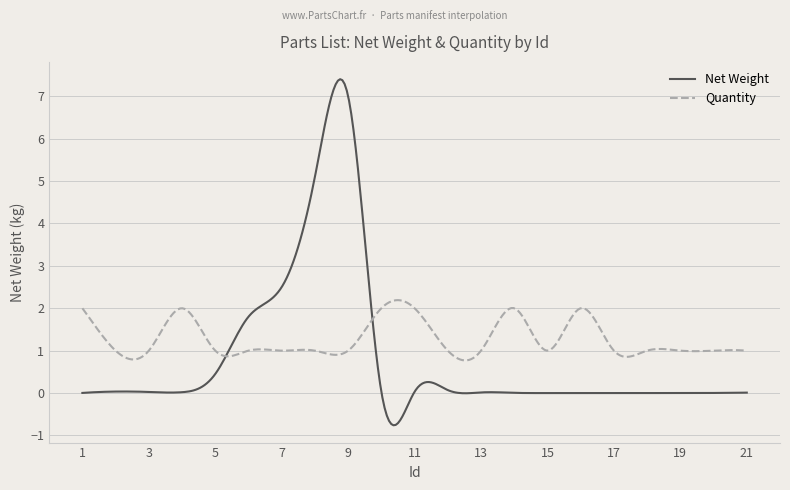

Which series has the widest spread of values?

Net Weight